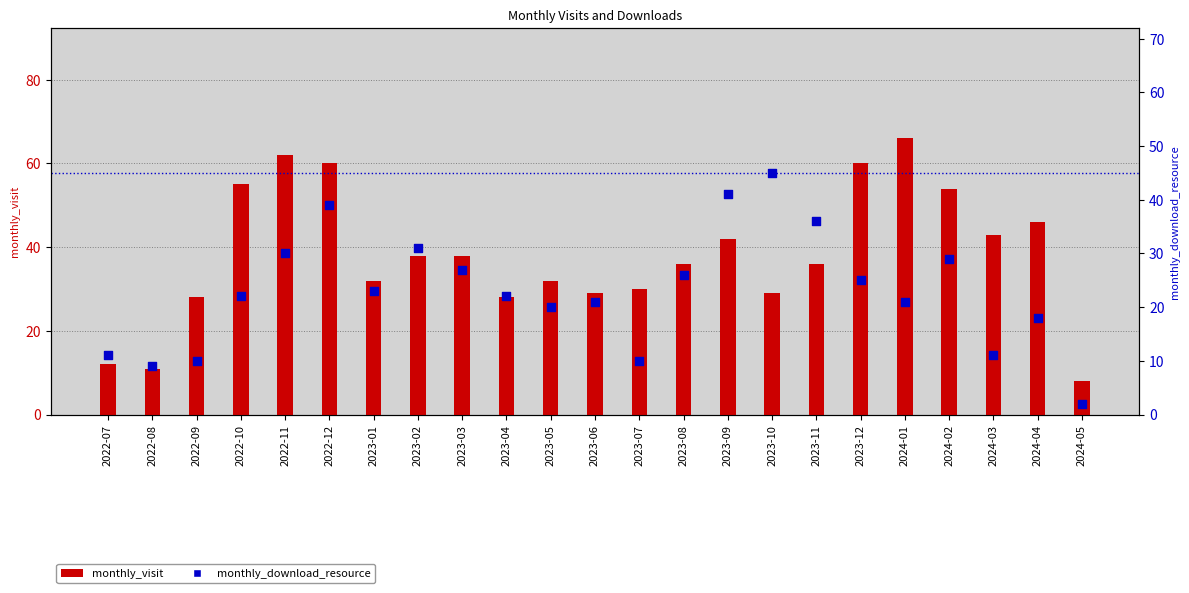

At how many categories does at least one series exceed 6?

23